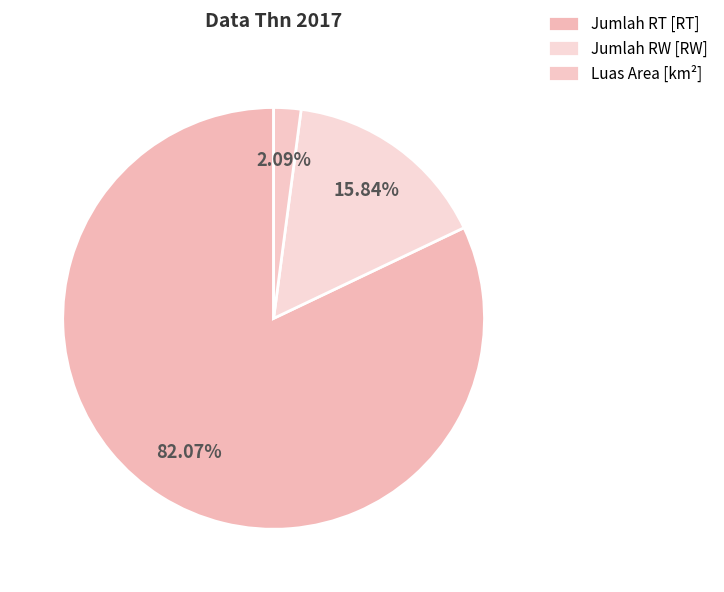

How many slices are in this pie chart?

3